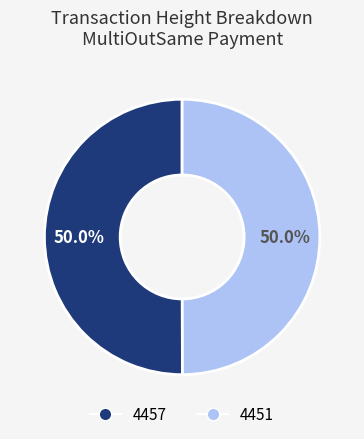

What is the total percentage of 4457 and 4451?

100.0%